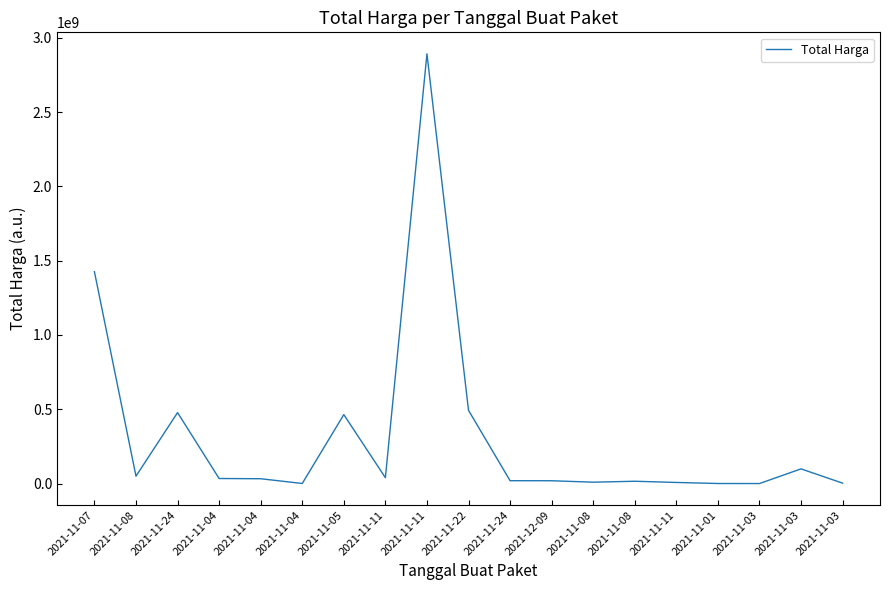

What is the sum of the values at 2021-12-09 and 2021-11-22?

511900000